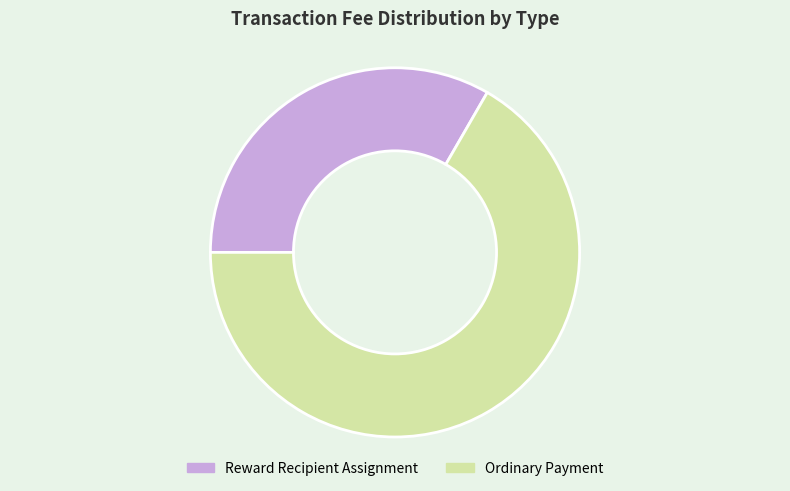

Is the sum of Reward Recipient Assignment and Ordinary Payment greater than half?

Yes